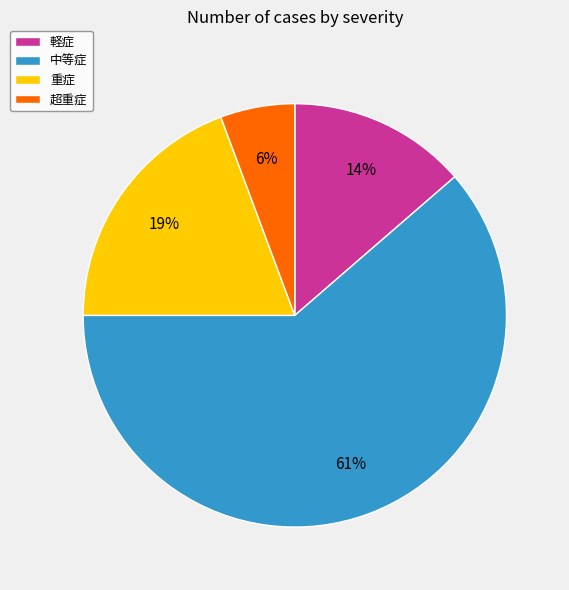

Is it true that 重症 is 28% of the pie?

False